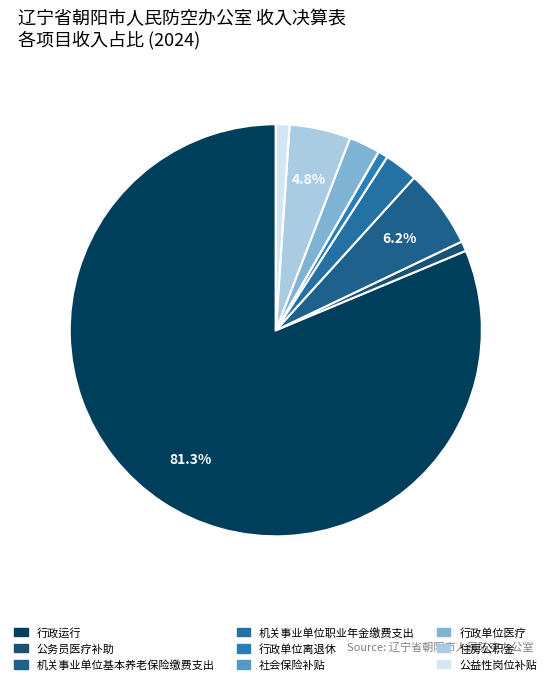

Is it true that 行政单位医疗 is 2% of the pie?

True